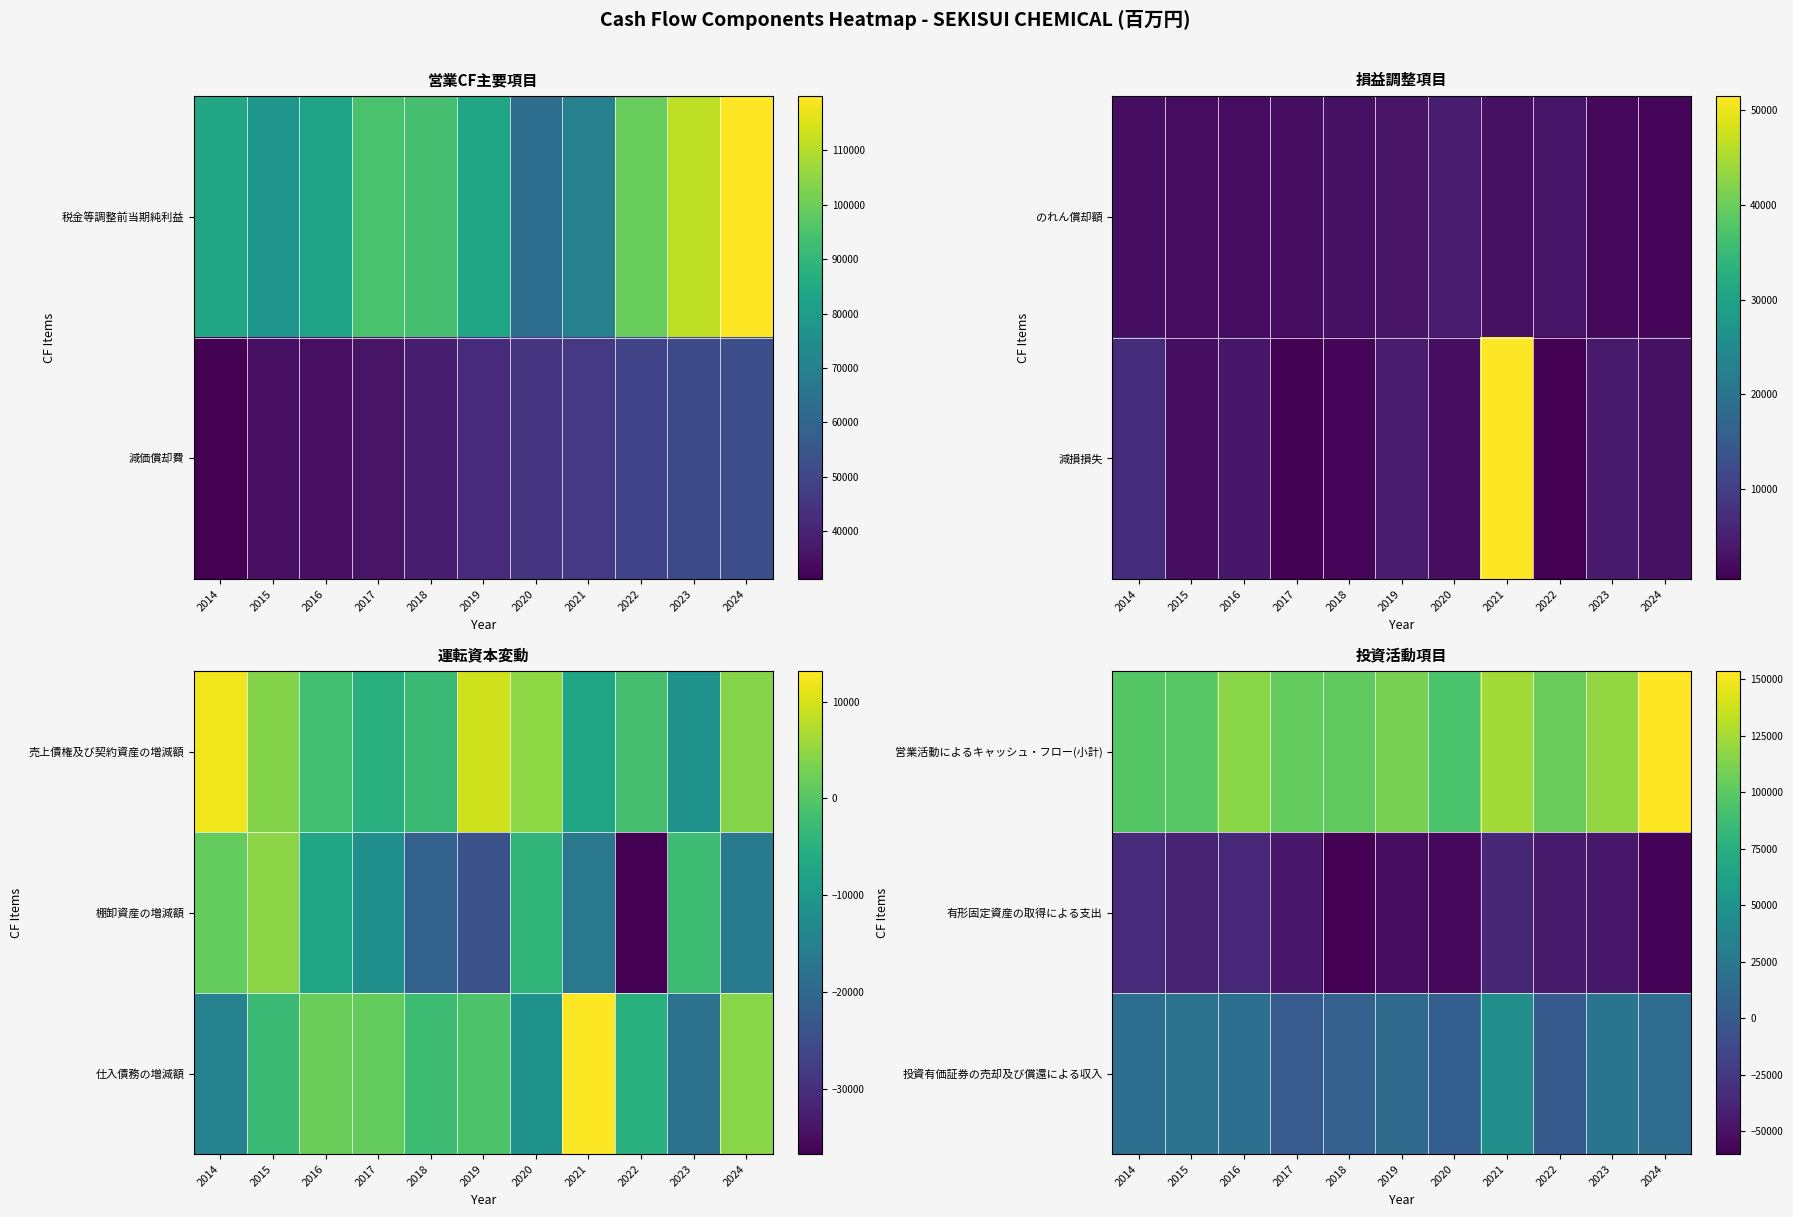

What is the difference between the highest and lowest values at 2018?

161791